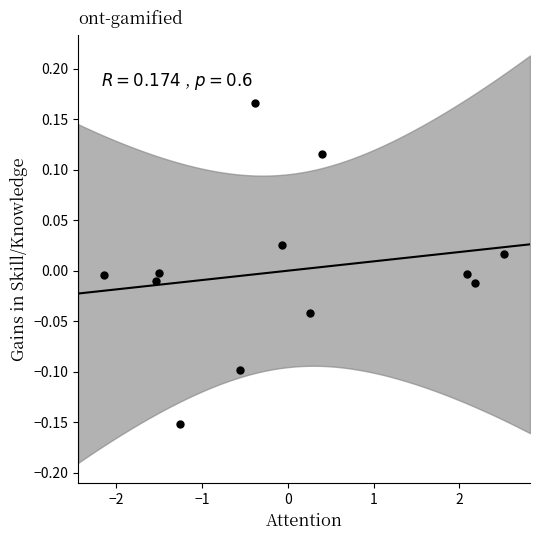

What is the range of Y values (max minus min)?

0.3